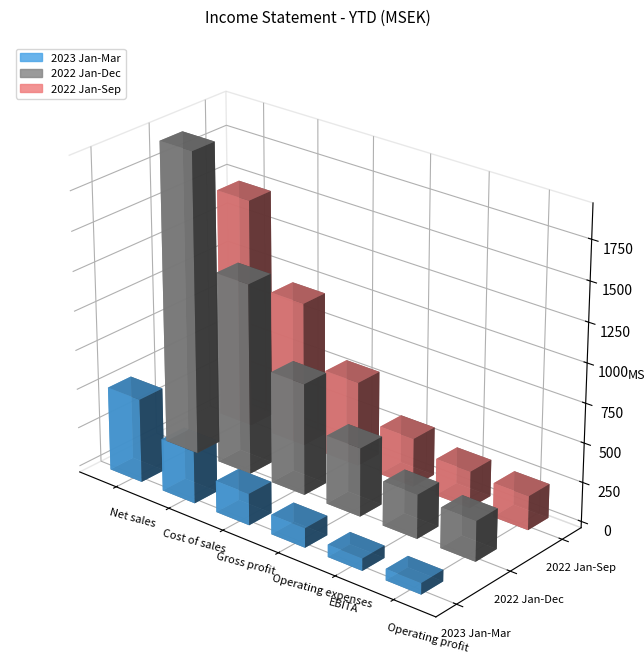

What is the difference between the highest and lowest values at Net sales?

1392.4